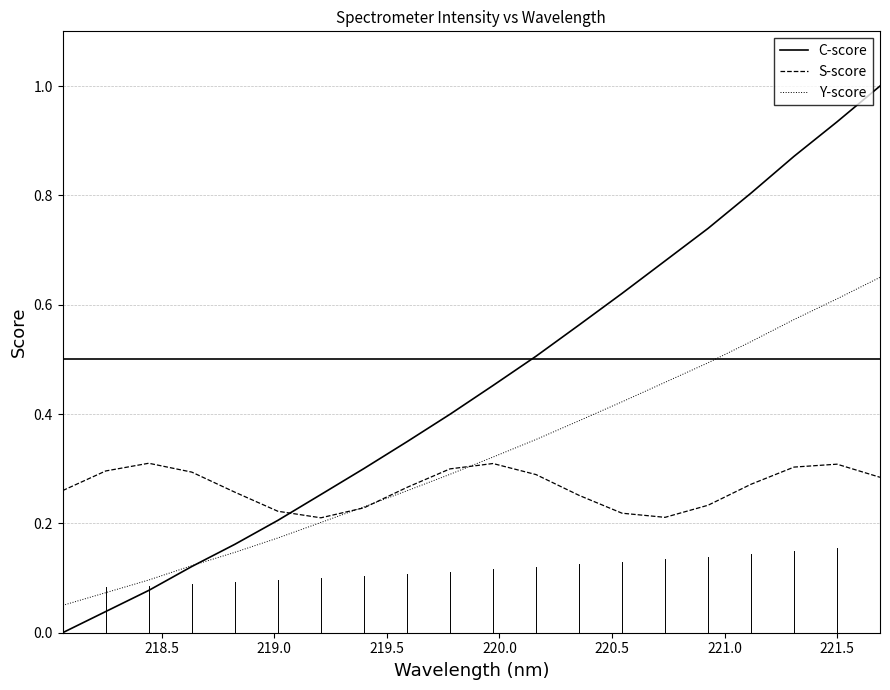

What is the greatest value displayed?

1.0